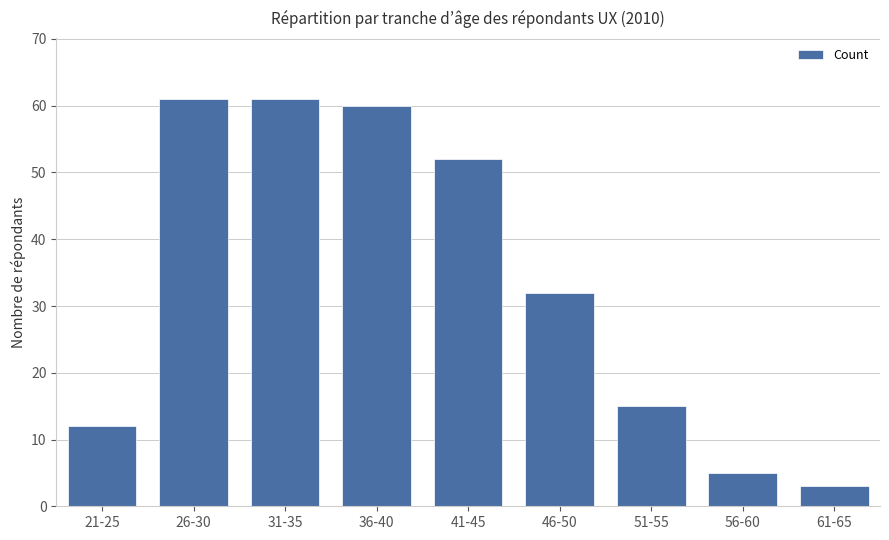

How many values are below 32?

4